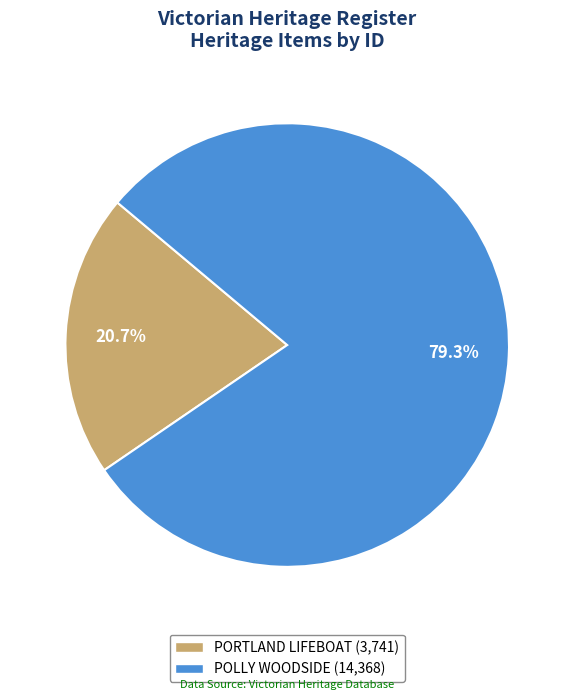

To the nearest percent, what portion does POLLY WOODSIDE represent?

79%